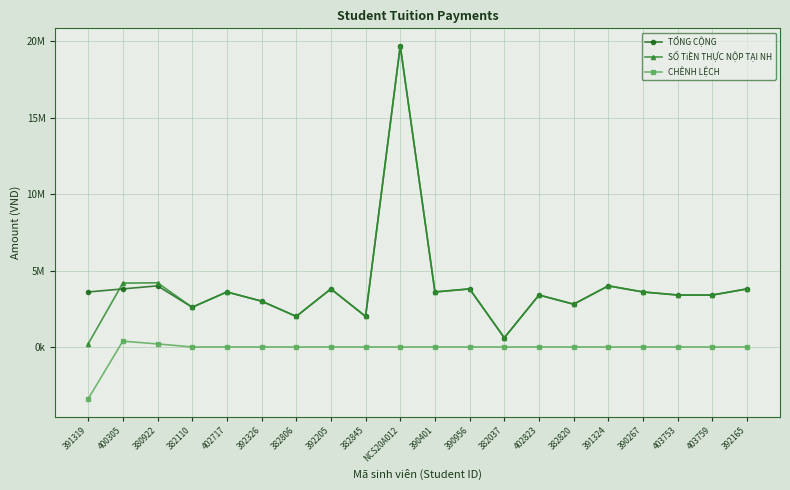

What are all the series names shown in the legend?

TỔNG CỘNG, SỐ TiỀN THỰC NỘP TẠI NH, CHÊNH LỆCH